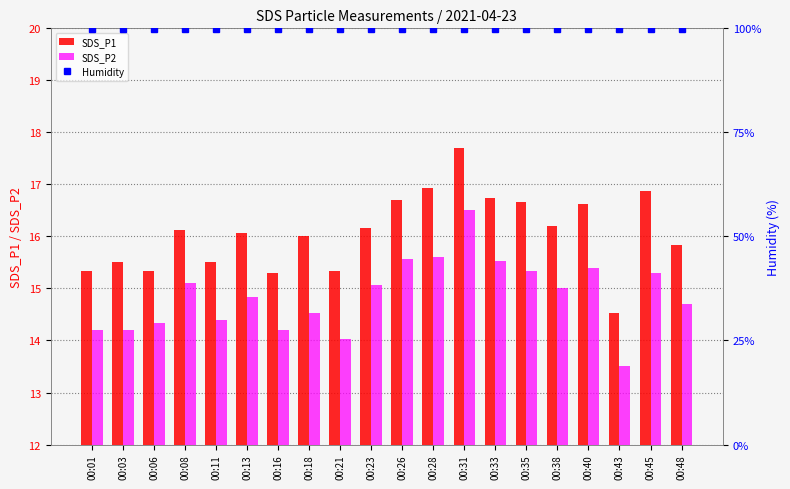

True or false: Humidity has a value of 99.9 at 00:40.

True